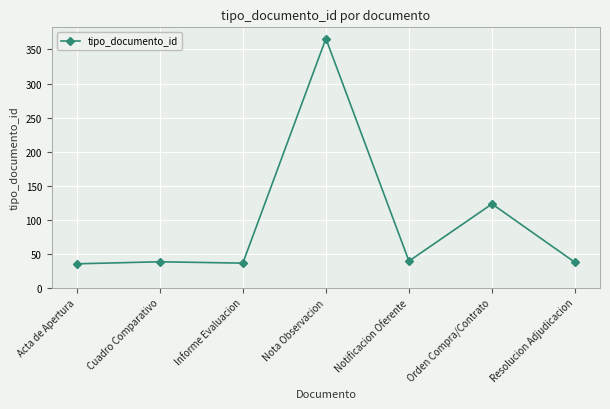

Where is the data nearest to the value 200?

Orden Compra/Contrato